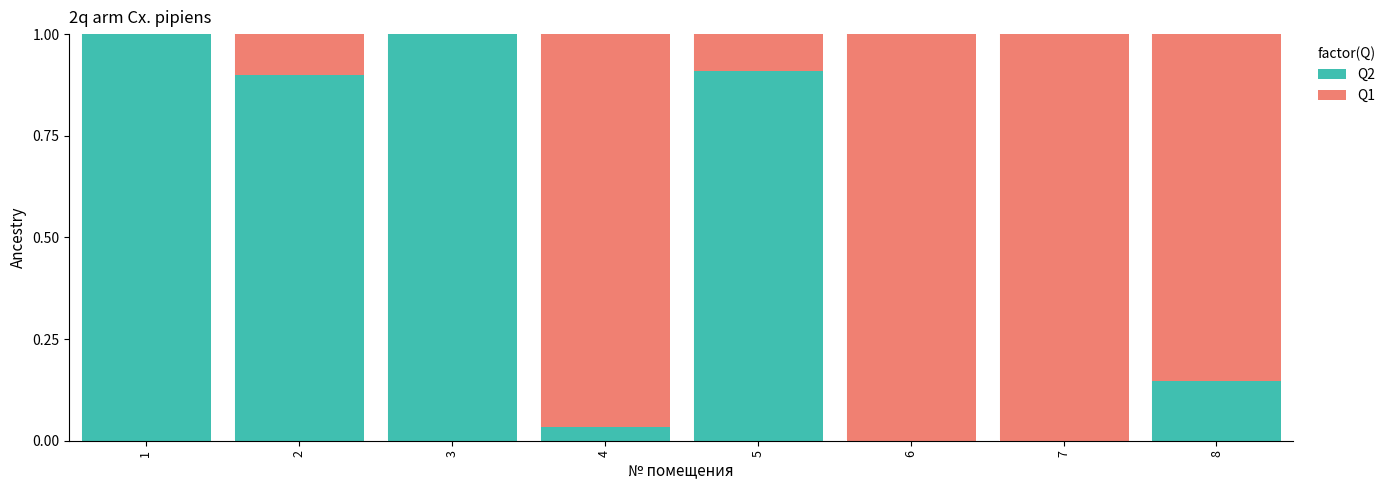

The value of Q2 at 5 is 0.5. True or false?

False